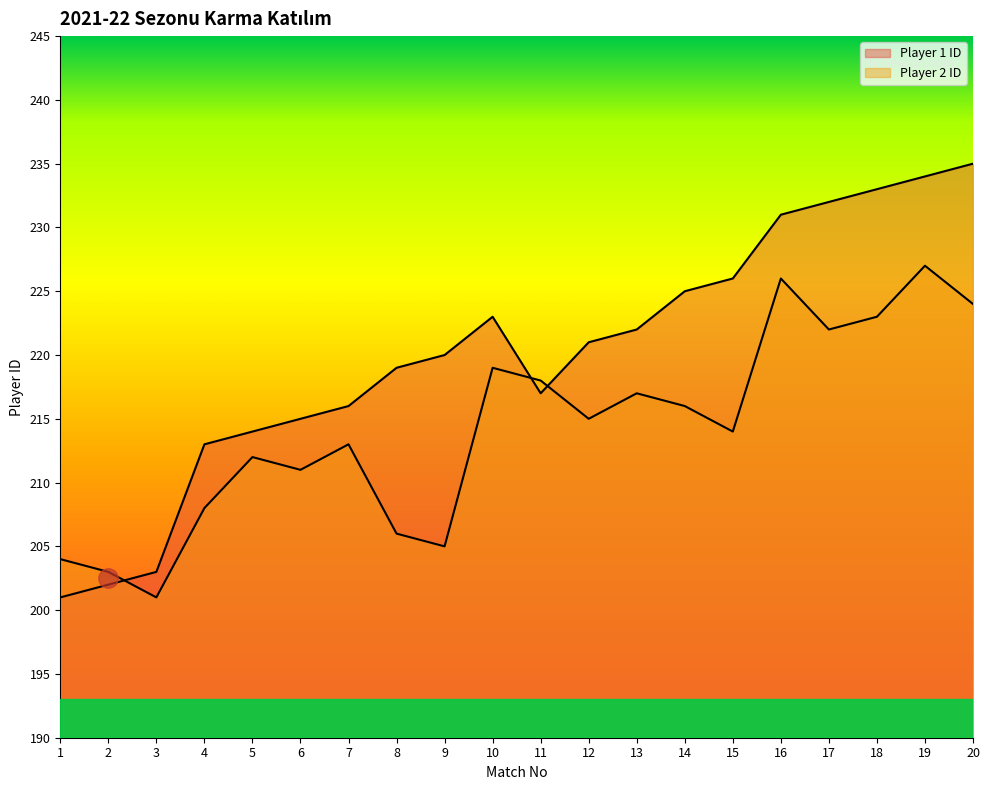

Where does the Player 2 ID series first go above 215?

10